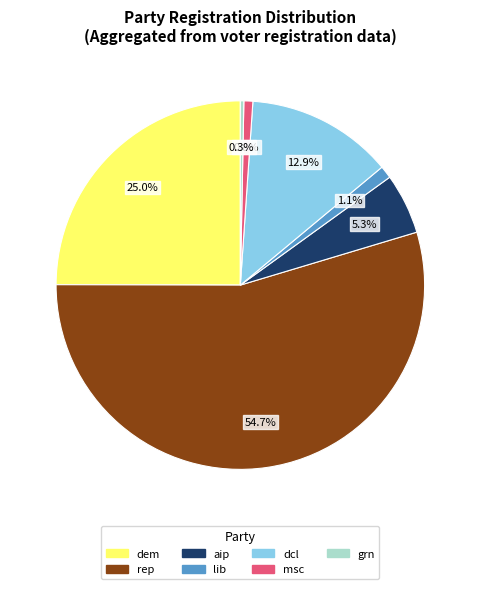

Does any single category account for the majority?

Yes